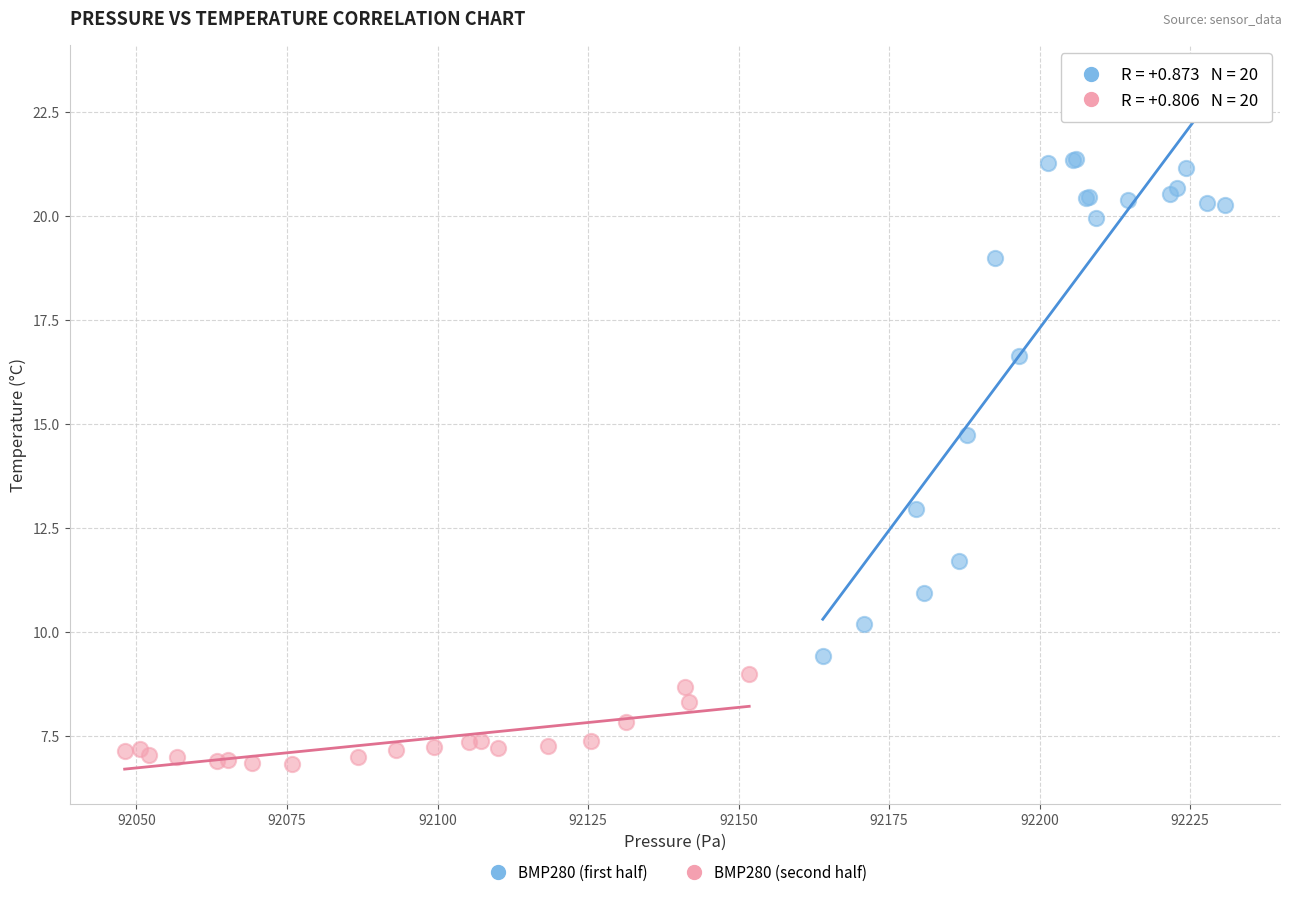

Which series reaches the minimum Y coordinate?

BMP280 (second half)